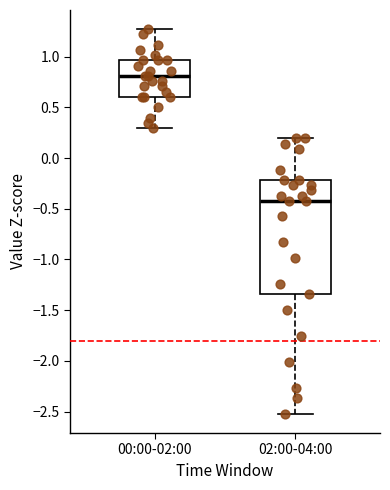

Where does the lower whisker of the box for 00:00-02:00 end on the y-axis? The values are not printed on the chart, so give them approximately, as read against the axis.

0.30